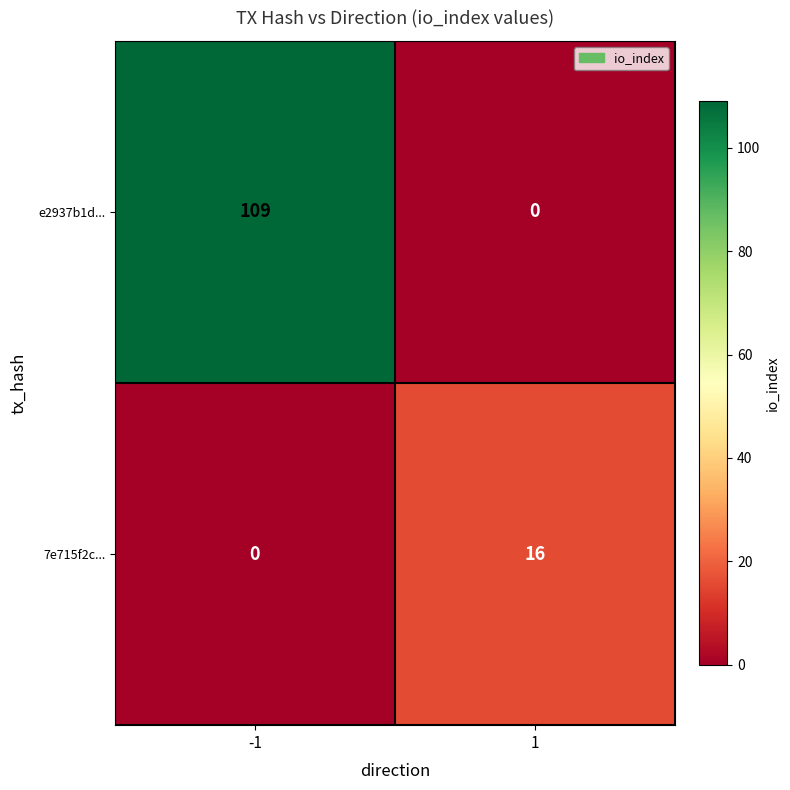

Count the number of data series in this chart.

2